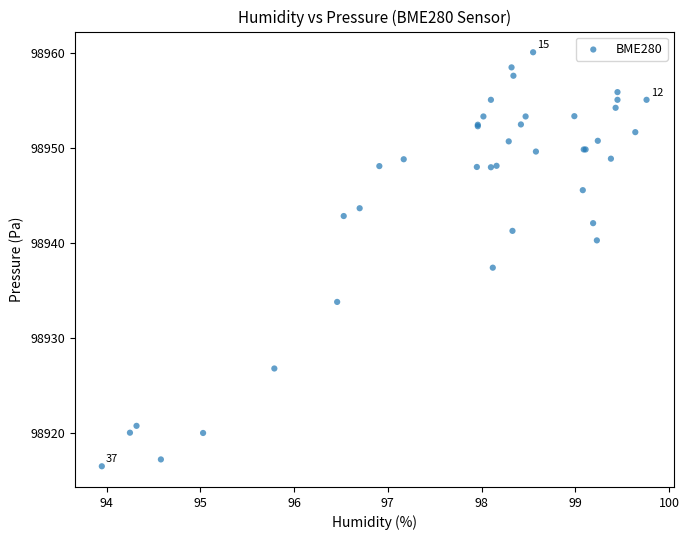

What Y value in the scatter plot is closest to 98938?

98937.4